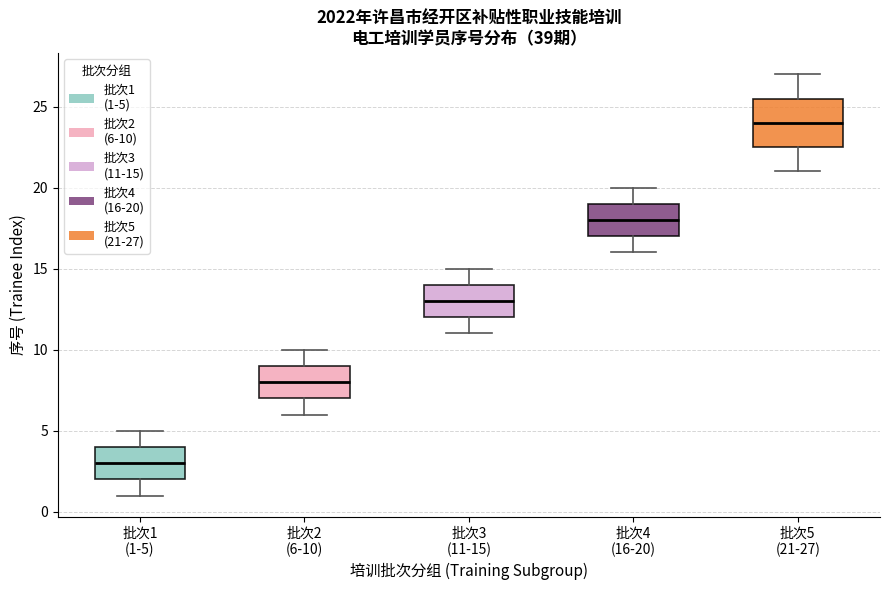

Reading left to right, transcribe this box plot: for each box, give where its median line is, the range the box spans, and where its two whiskers end, as read against the y-axis. The values are not printed on the chart, so give them approximately, as read against the axis.

批次1 (1-5): median 3.0, box 2.0 to 4.0, whiskers 1.0 to 5.0
批次2 (6-10): median 8.0, box 7.0 to 9.0, whiskers 6.0 to 10.0
批次3 (11-15): median 13.0, box 12.0 to 14.0, whiskers 11.0 to 15.0
批次4 (16-20): median 18.0, box 17.0 to 19.0, whiskers 16.0 to 20.0
批次5 (21-27): median 24.0, box 22.5 to 25.5, whiskers 21.0 to 27.0